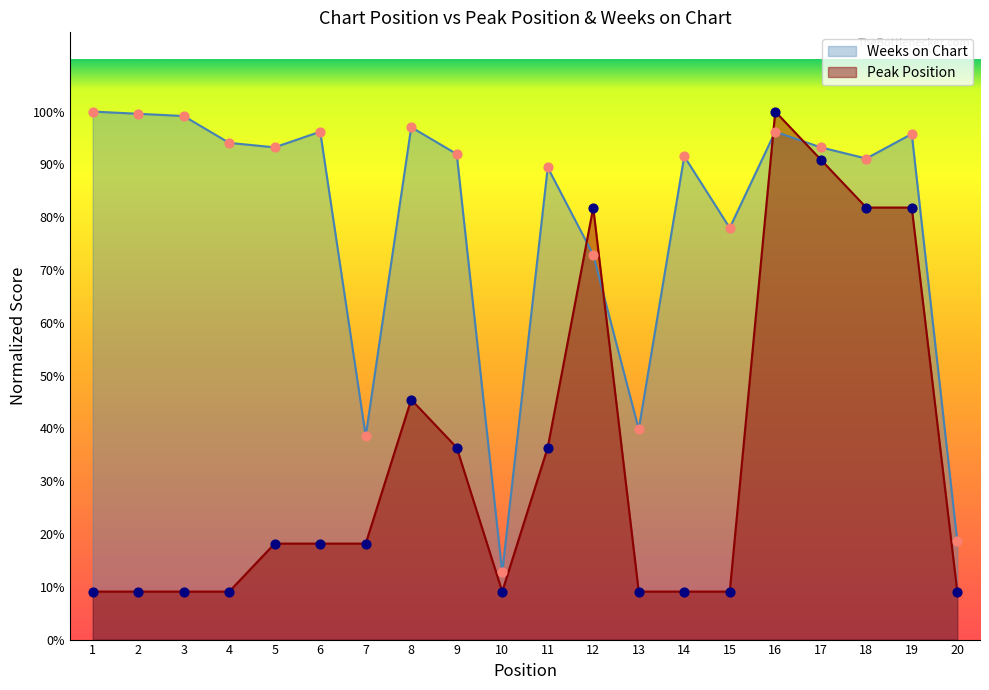

At which category is the sum across all series the highest?

16